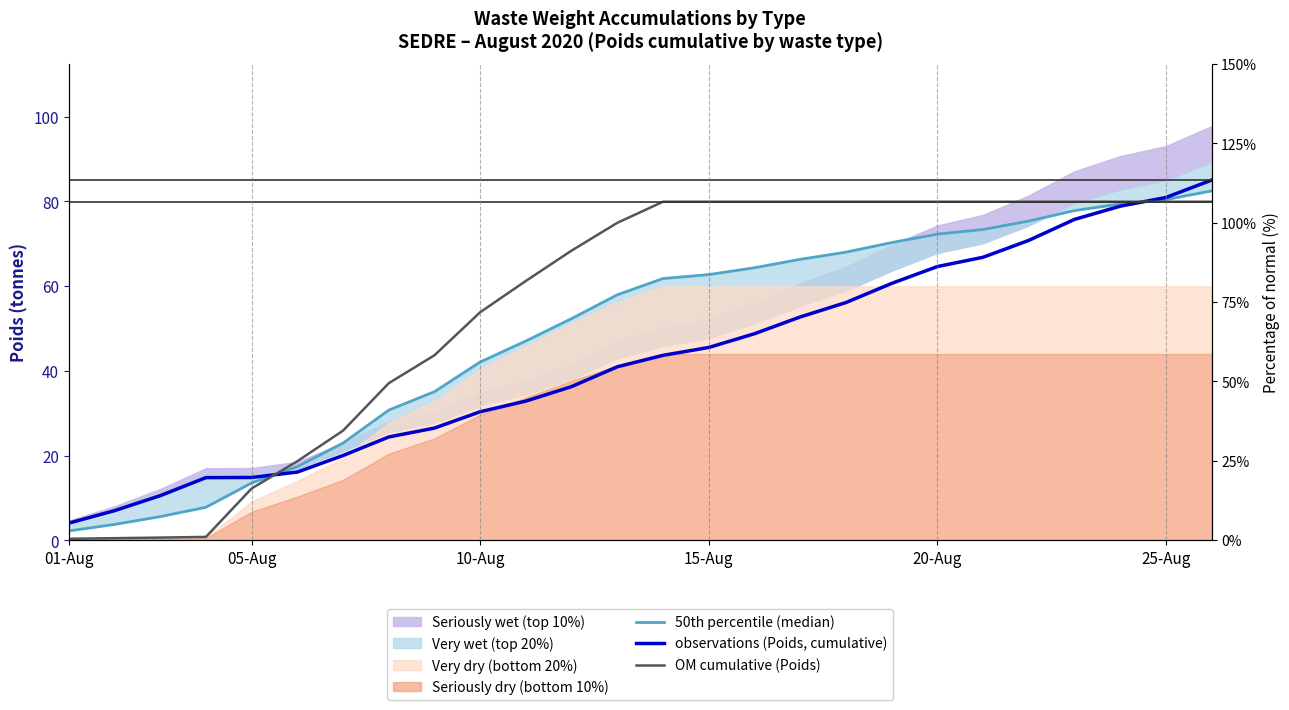

Is it true that OM cumulative (Poids) equals 1.3 at 15-Aug?

False